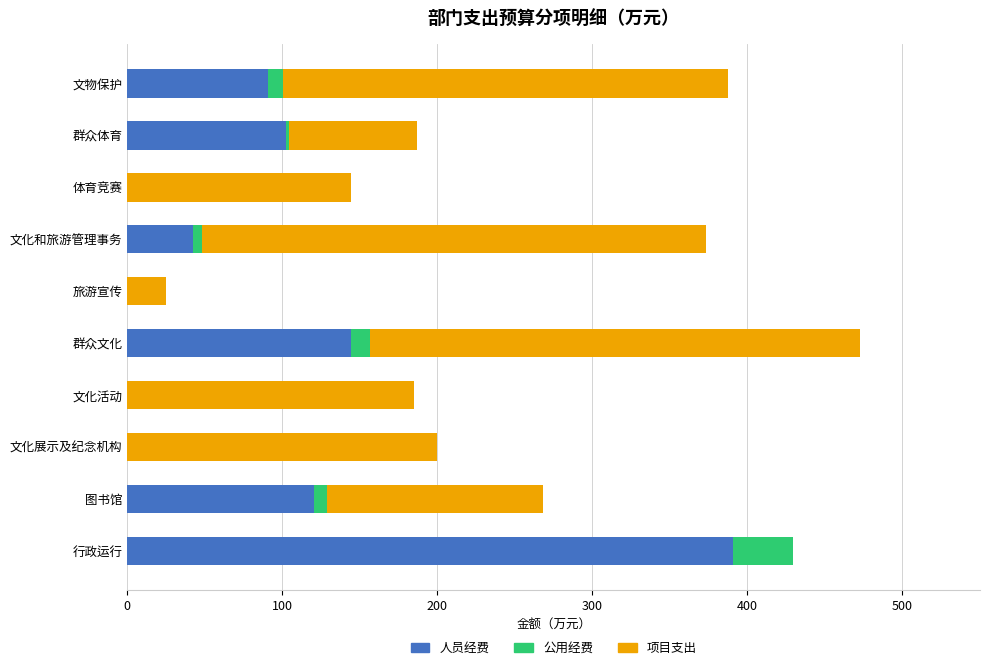

Which category has the highest value in the 人员经费 series?

行政运行